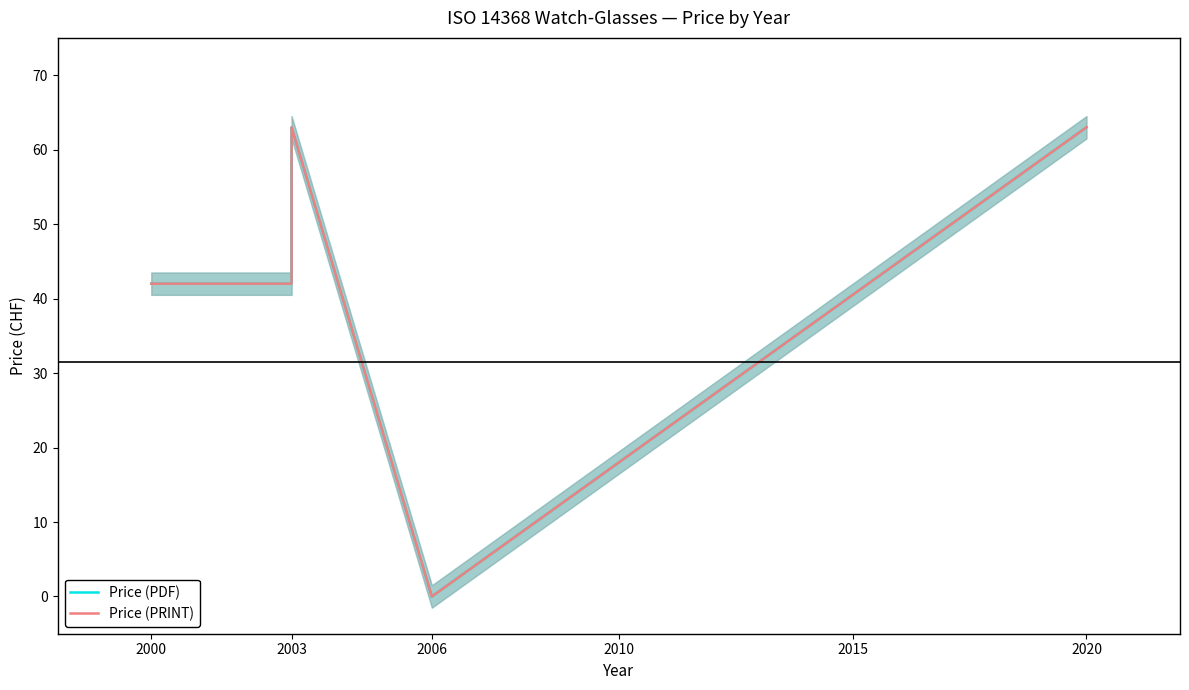

Is this an area chart (filled region under the line)?

No